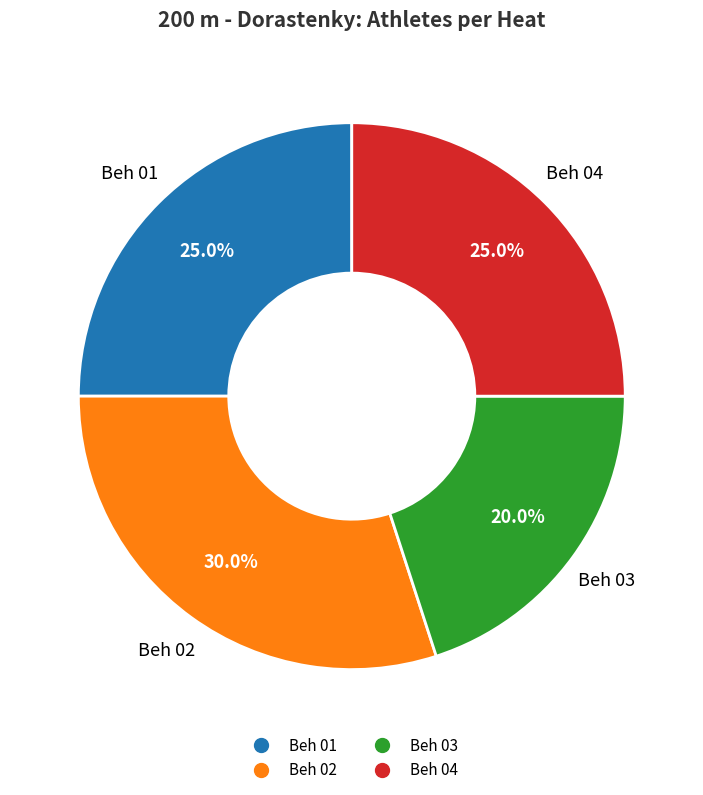

What is the total percentage of Beh 02 and Beh 01?

55.0%